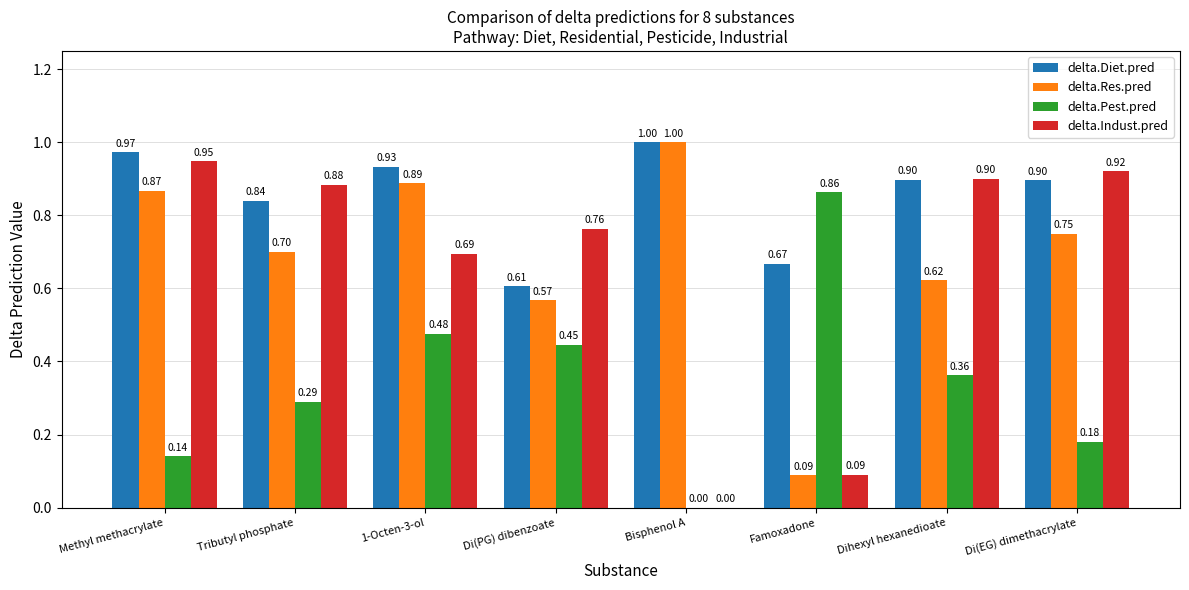

How many delta.Pest.pred values are between 0 and 1?

8